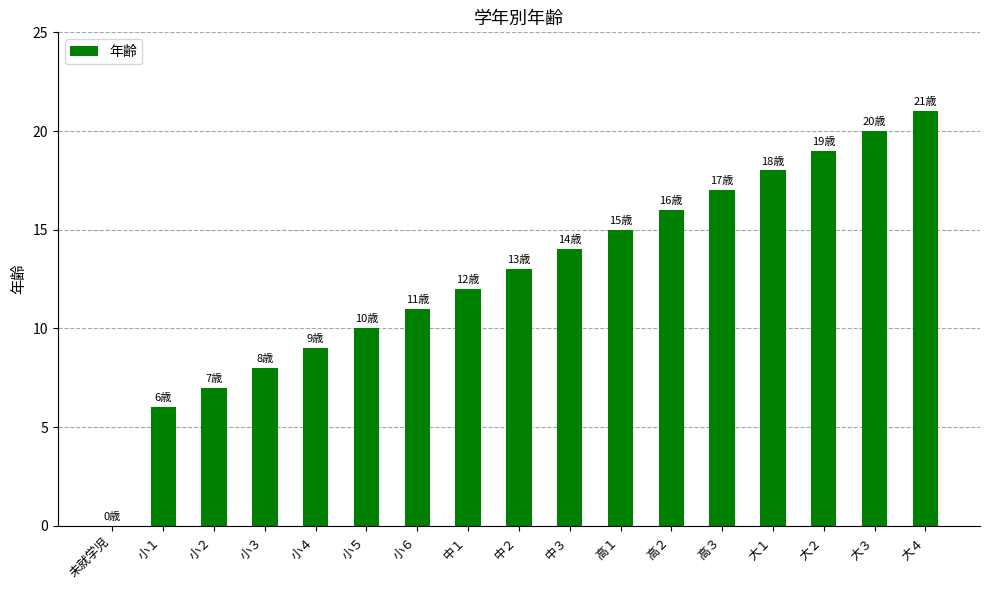

Read the value at 高２, to the nearest 5.

15